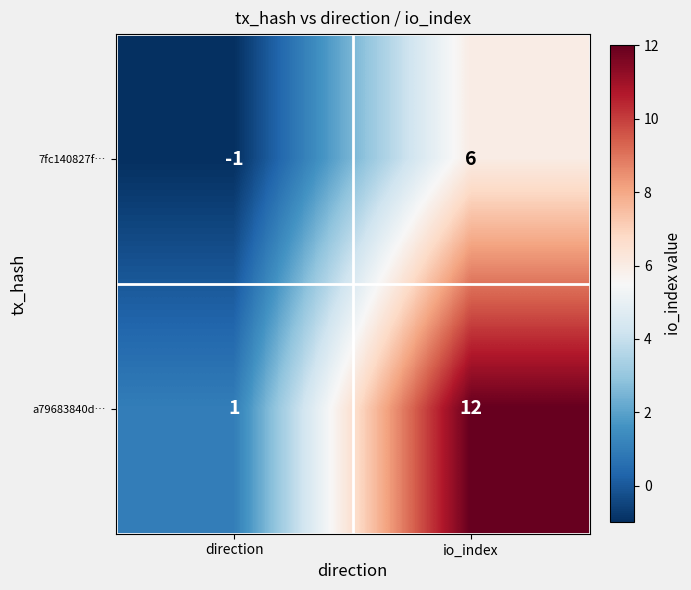

The value of a79683840d… at io_index is 19. True or false?

False